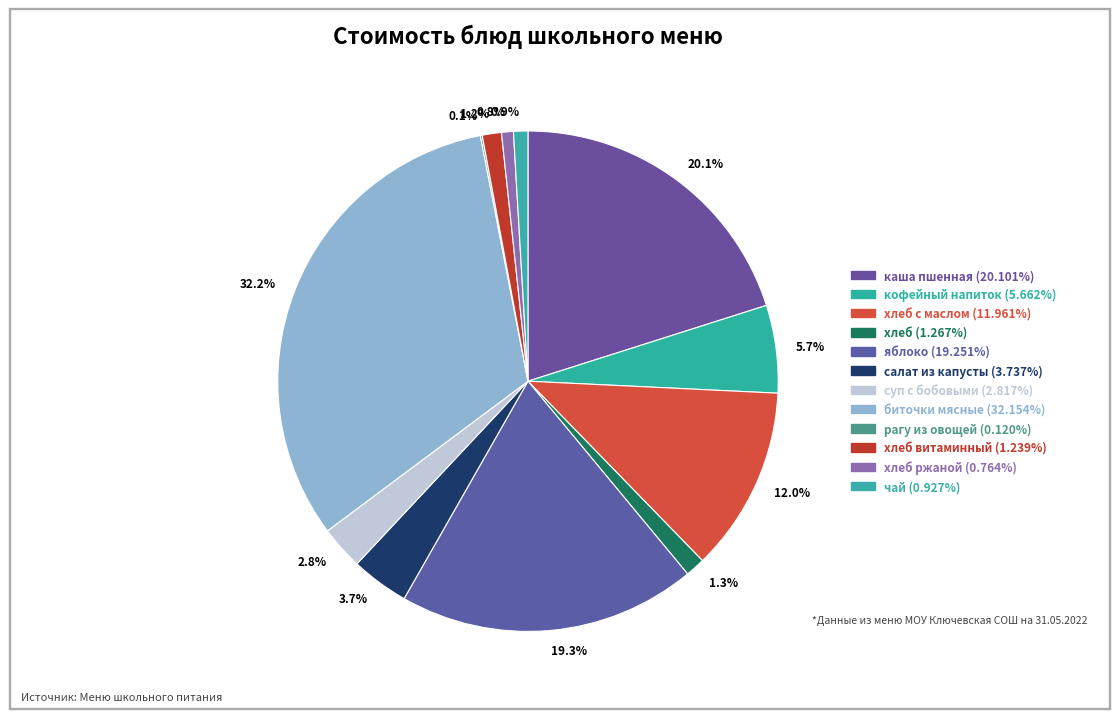

Is there any slice that represents more than half of the pie?

No